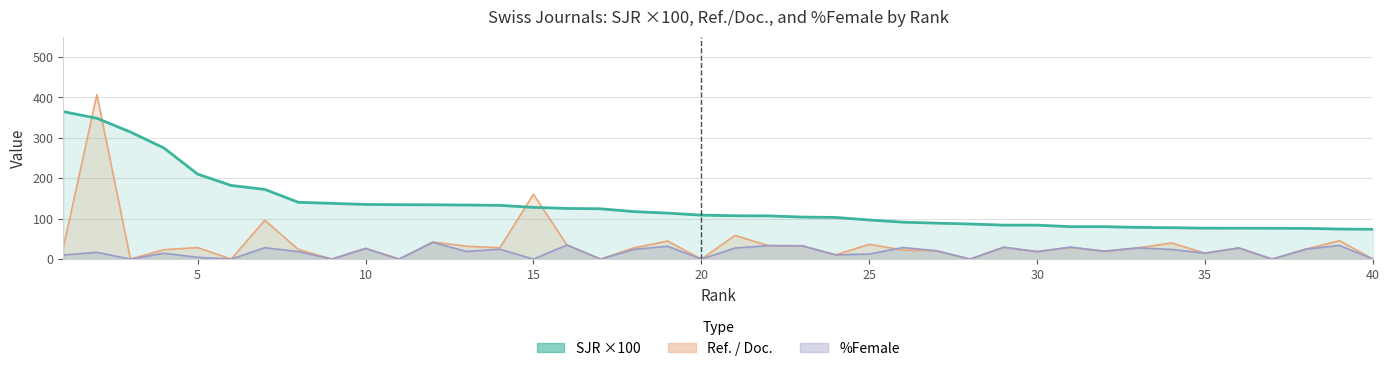

Between which two adjacent categories do SJR and Ref_per_Doc first intersect?

1 and 2